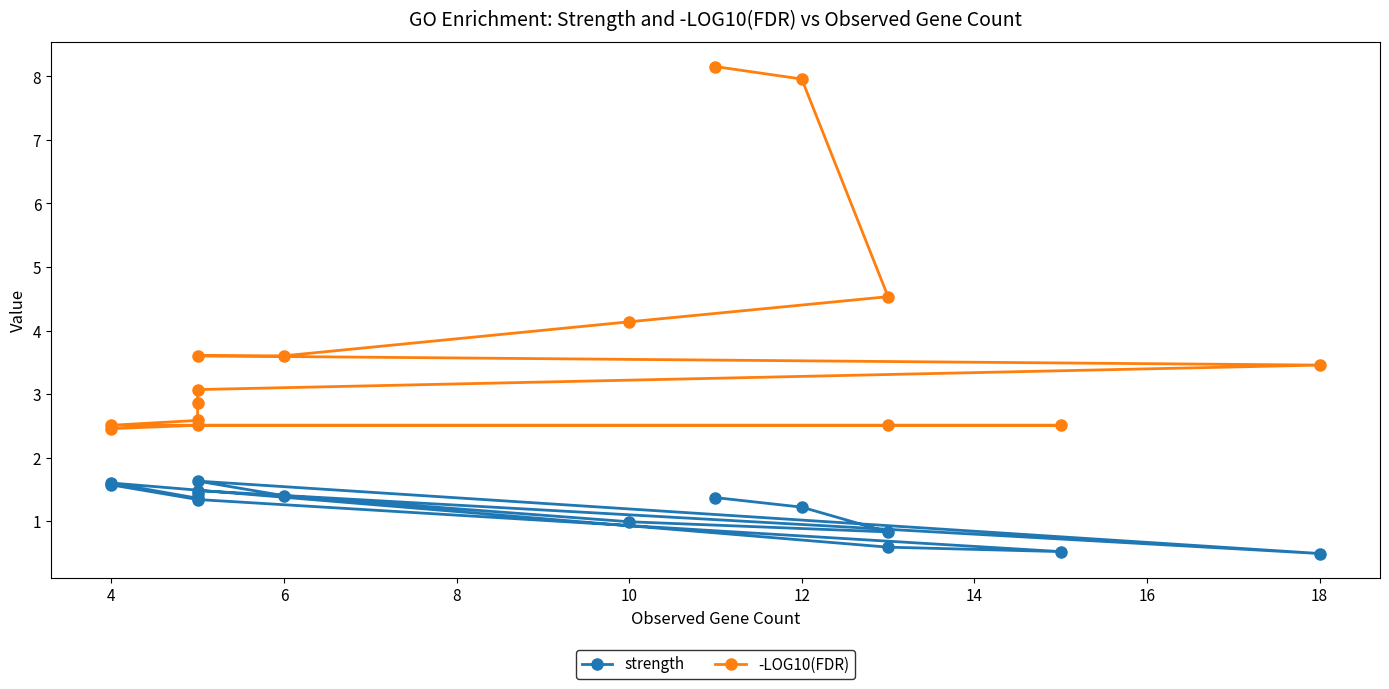

True or false: -LOG10(FDR) and strength intersect in this chart.

False